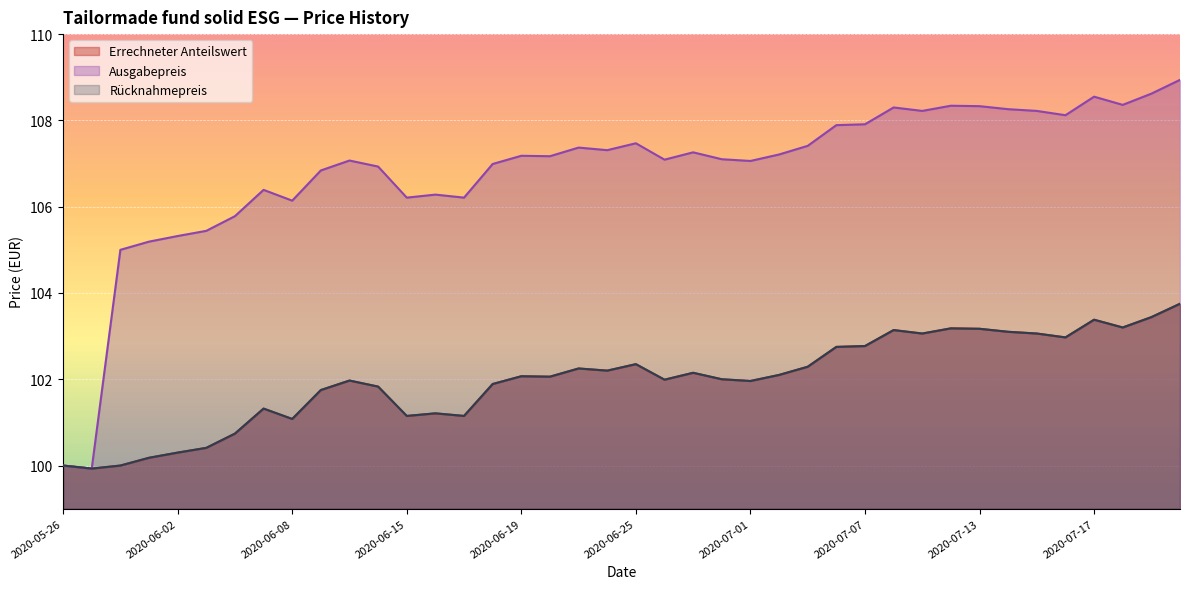

What is the average value of the Rücknahmepreis series?

102.0